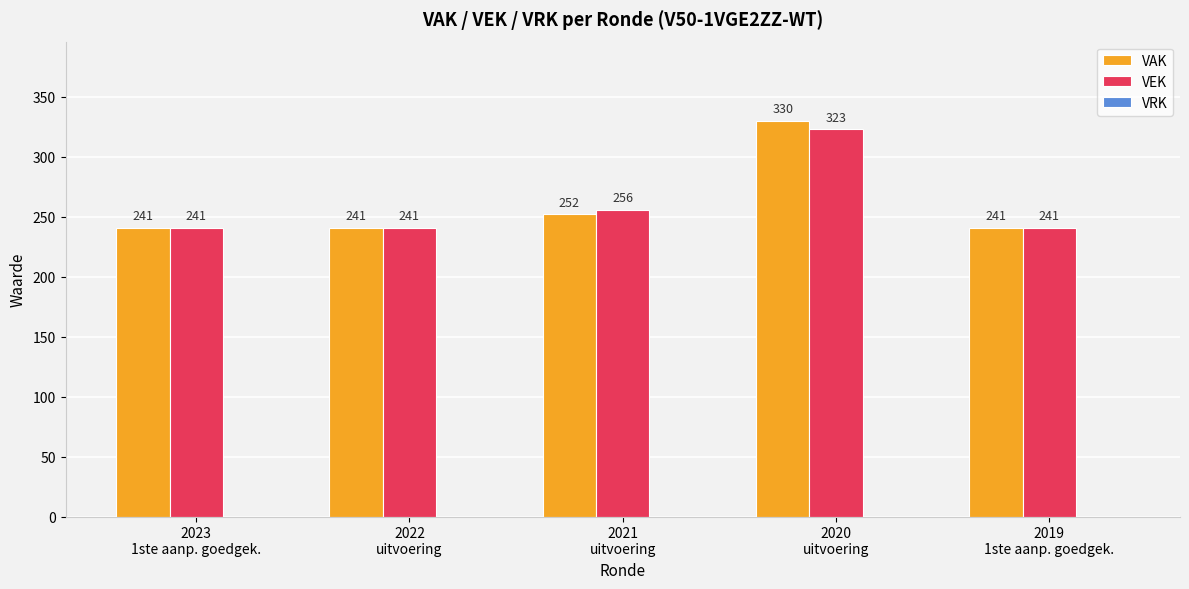

At 2020
uitvoering, list the series in order from largest to smallest.

VAK, VEK